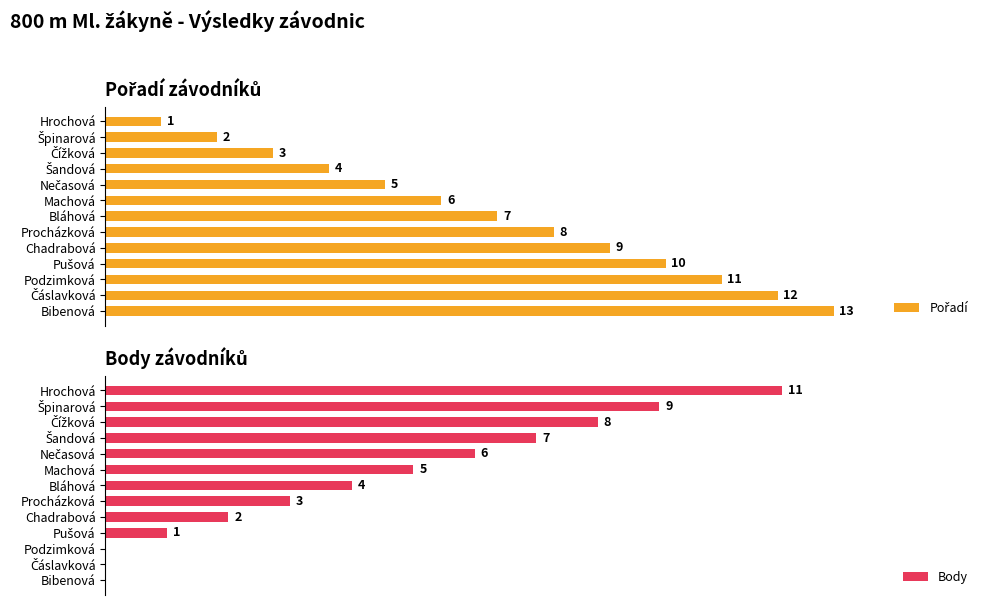

What is the value of the Pořadí bar at the 4th from the left?

4